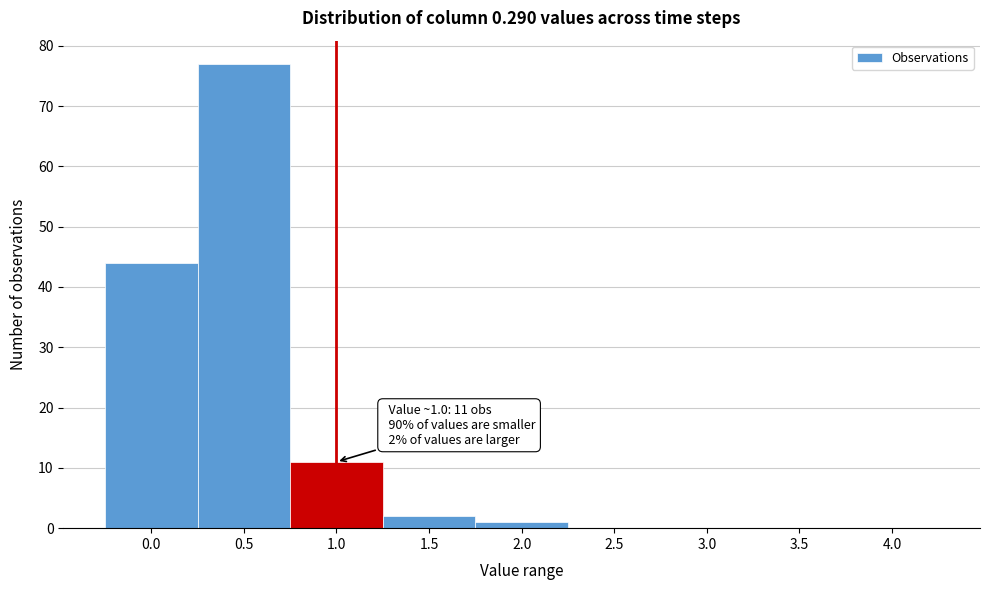

Reading left to right, extract all data points from this chart.

0.0=44	0.5=77	1.0=11	1.5=2	2.0=1	2.5=0	3.0=0	3.5=0	4.0=0